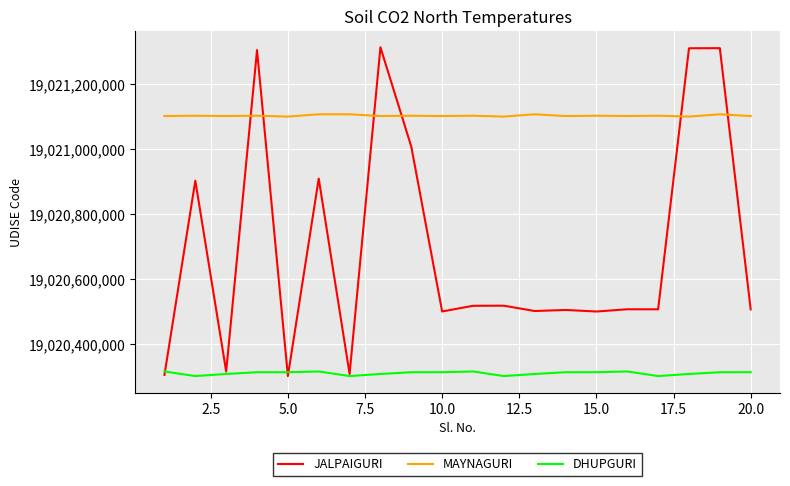

At how many categories does at least one series exceed 19020351154?

20